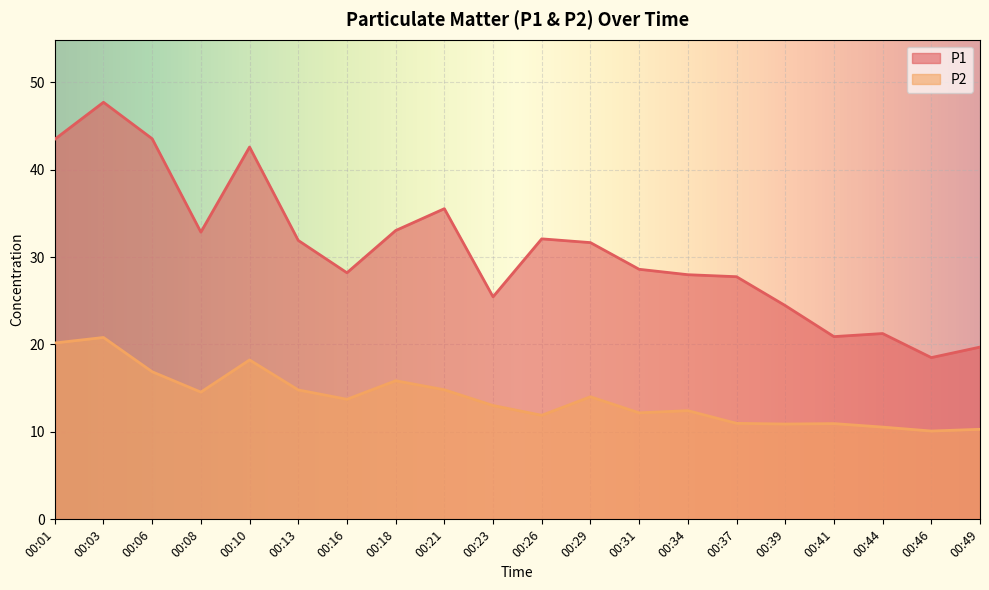

How many distinct data groups are displayed?

2